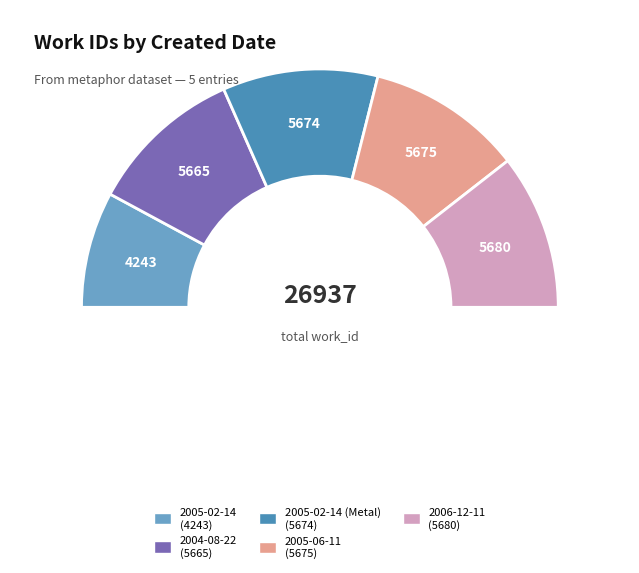

Between 2005-06-11 and 2004-08-22, which is larger?

2005-06-11